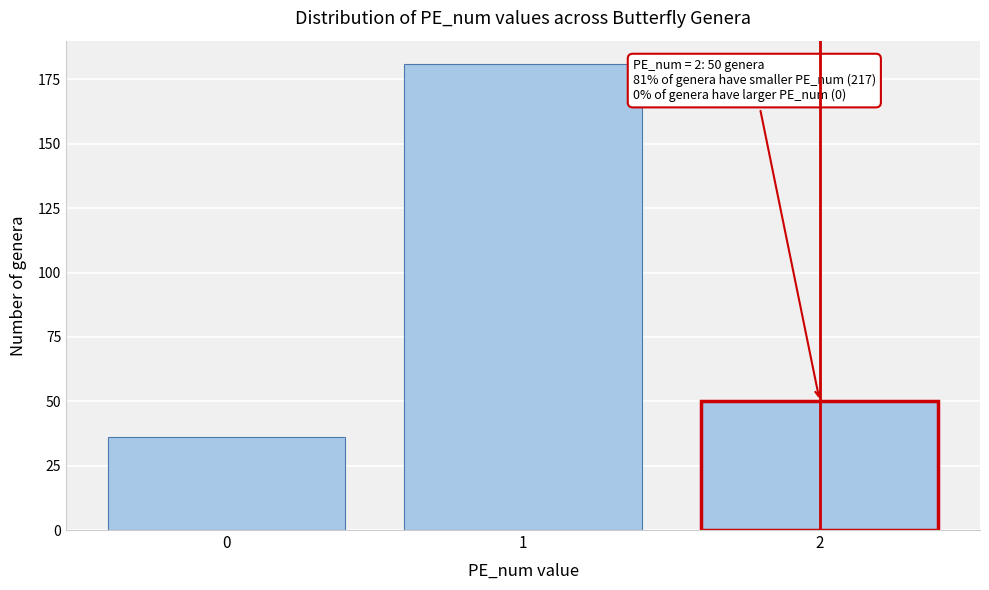

Reading left to right, list all the values displayed in this chart.

0=36	1=181	2=50